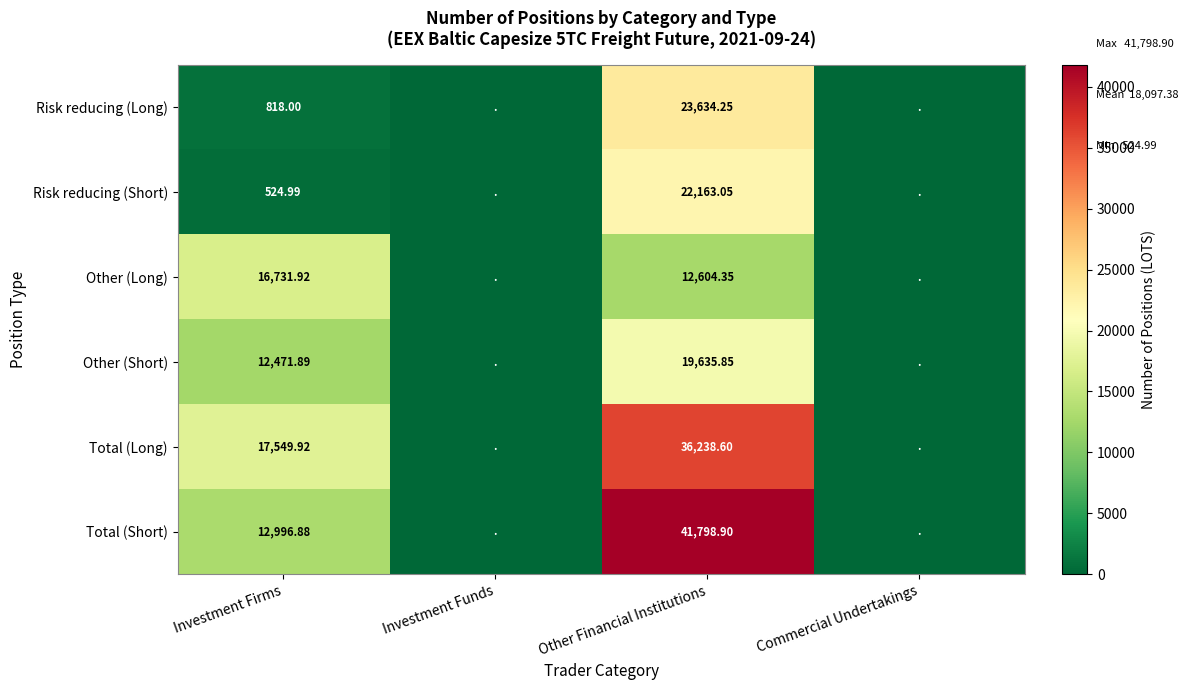

What is the difference between the highest and lowest values at Investment Firms?

17024.9